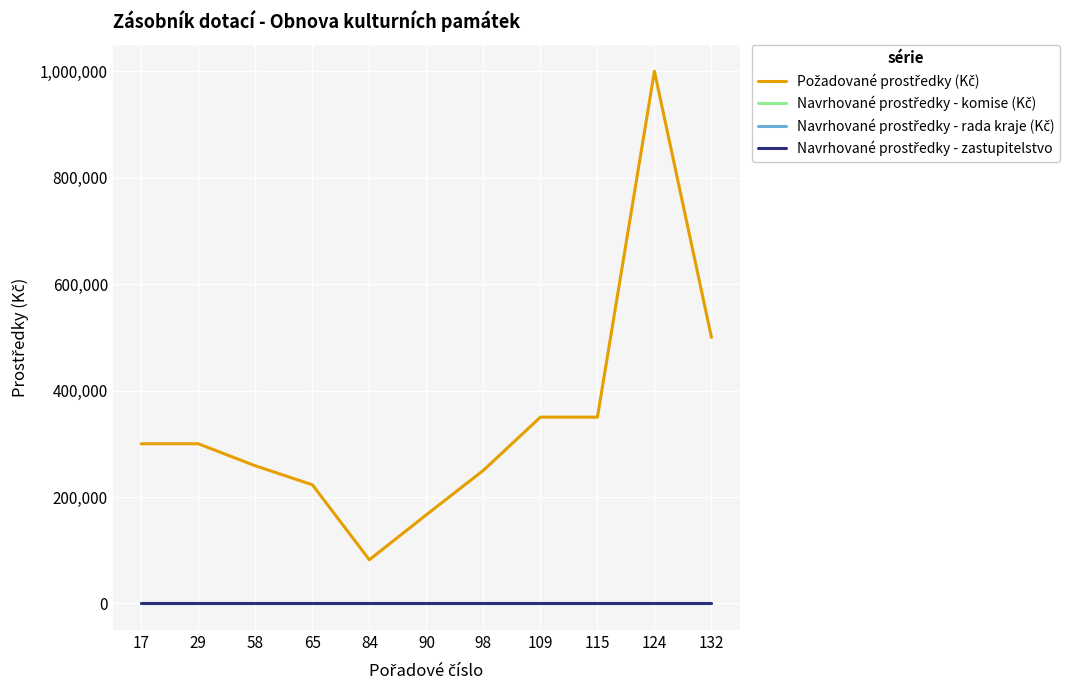

At which category is the sum across all series the highest?

124